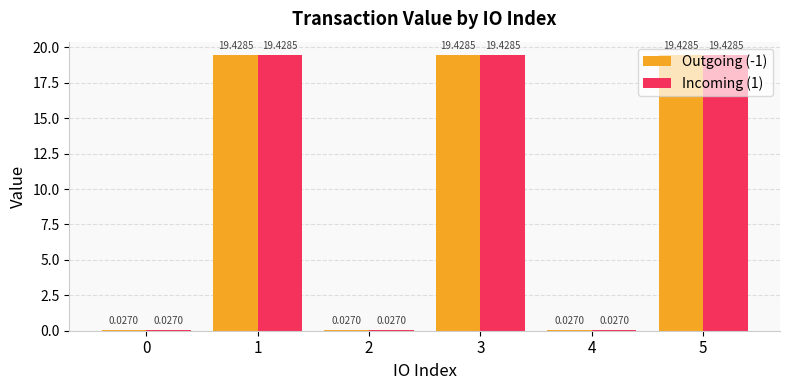

What is the total value across all series at 3?

38.9